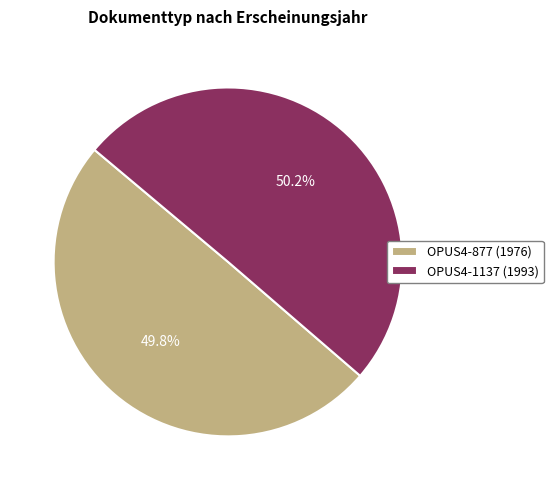

What percentage do OPUS4-877 (1976) and OPUS4-1137 (1993) together represent?

100.0%